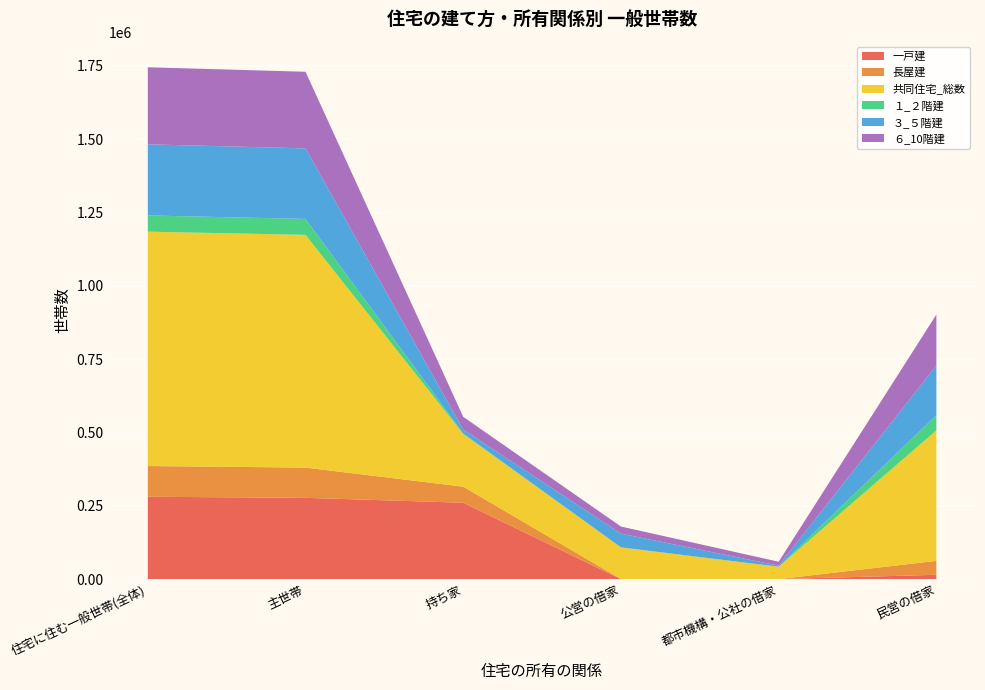

Reading left to right, extract all data points from this chart.

一戸建: 280798	277045	260380	15	0	14660
長屋建: 104718	103182	54805	195	20	47552
共同住宅_総数: 799138	793511	179576	107998	42083	444789
１_２階建: 55388	54300	1680	9	29	51944
３_５階建: 242437	240645	13699	46806	3793	169184
６_10階建: 262790	261199	43169	24247	13285	173839